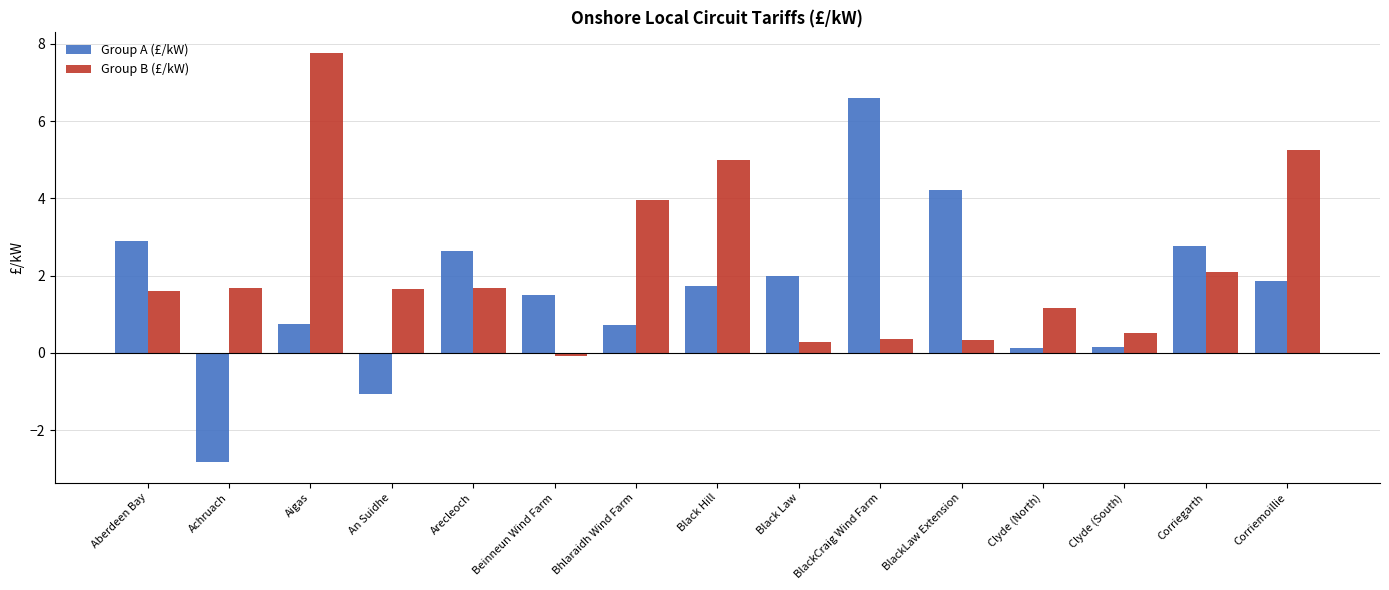

The Group A (£/kW) series shows 0.1 at Clyde (South). True or false?

True